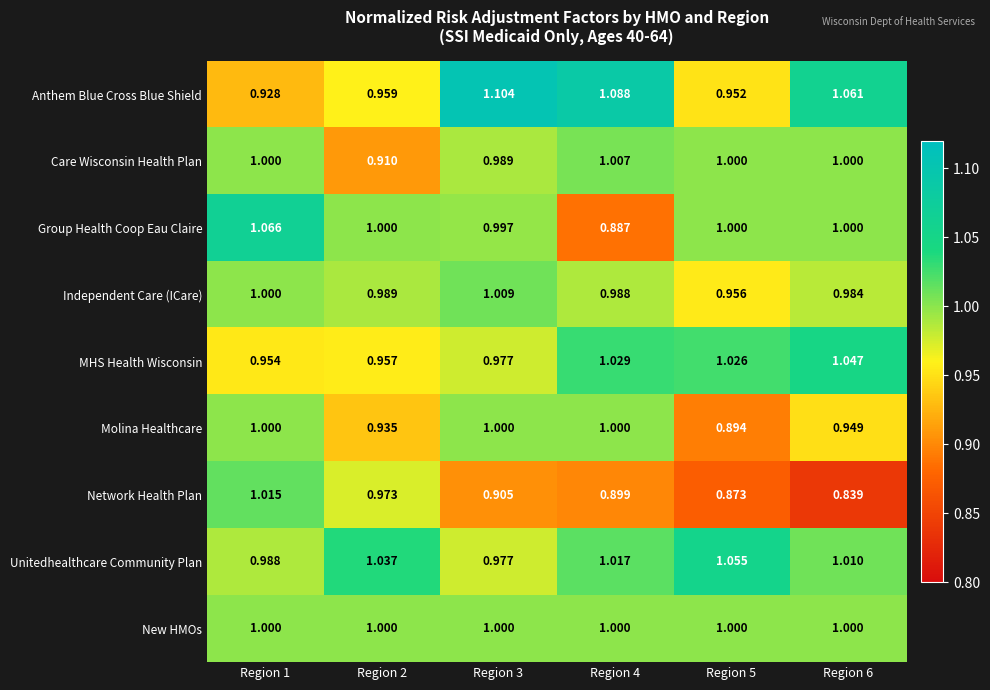

Which series has the largest range (max minus min)?

Group Health Coop Eau Claire